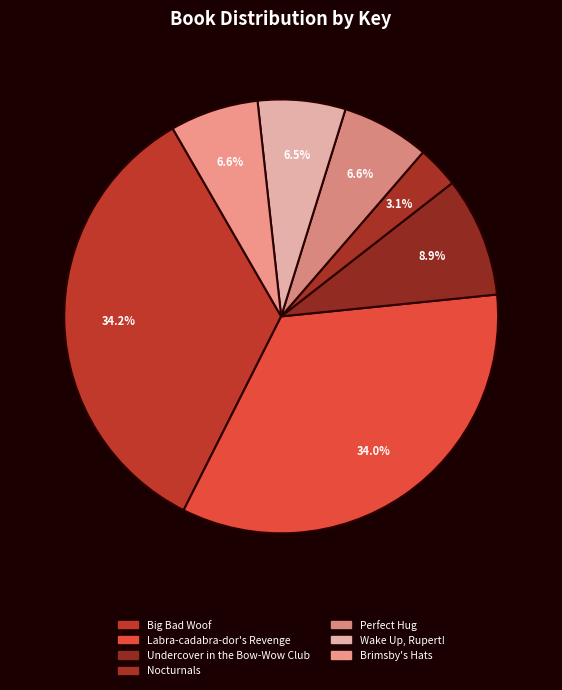

Does Brimsby's Hats represent more than half of the total?

No